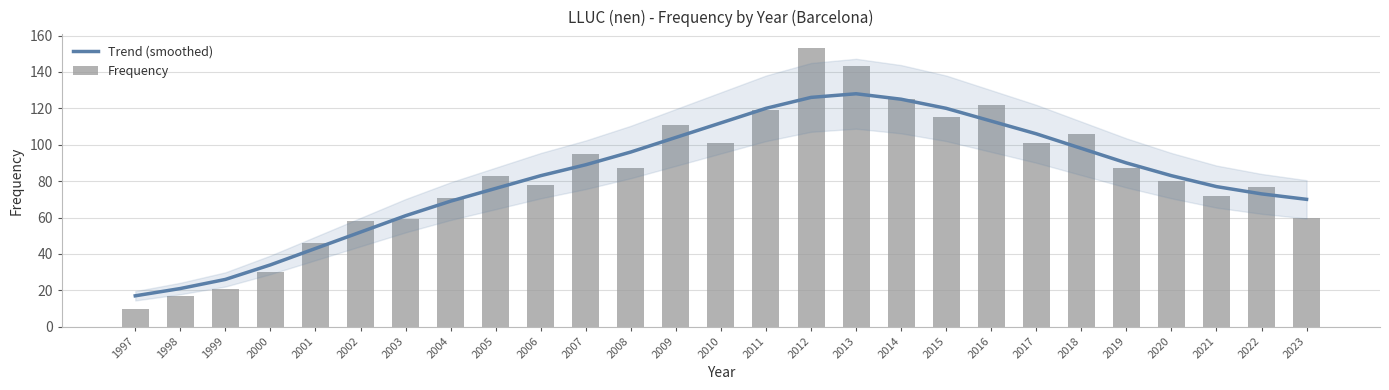

Is it true that Frequency equals 128 at 2005?

False